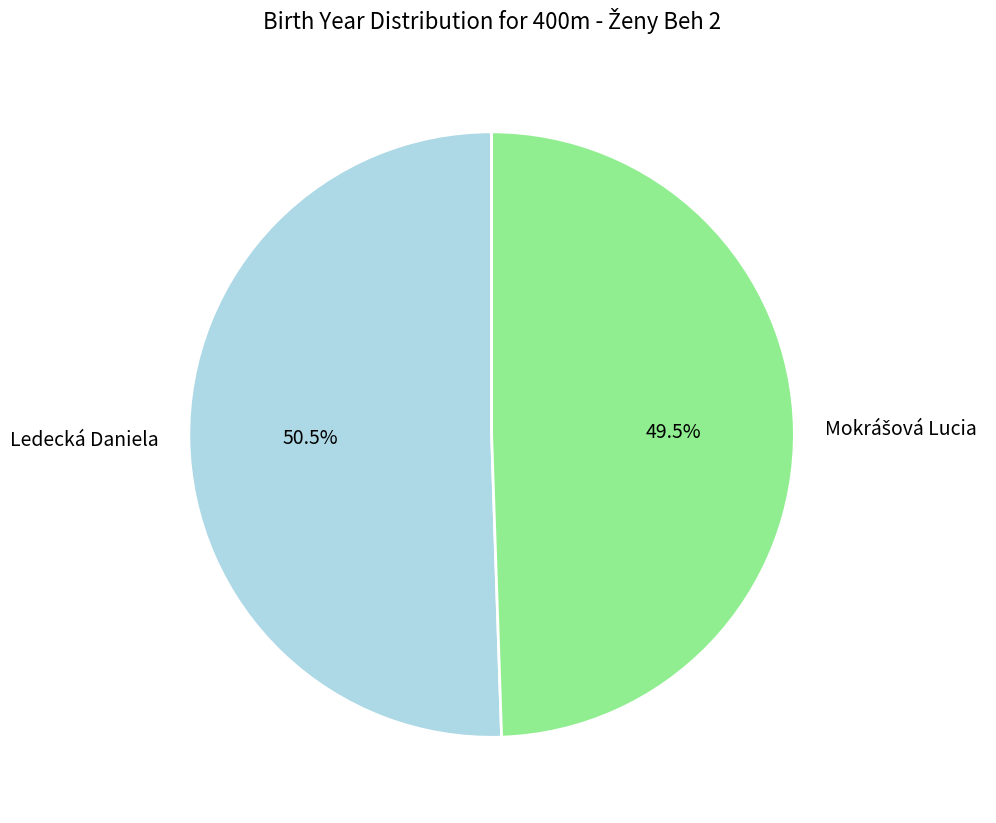

What is the majority slice?

Ledecká Daniela